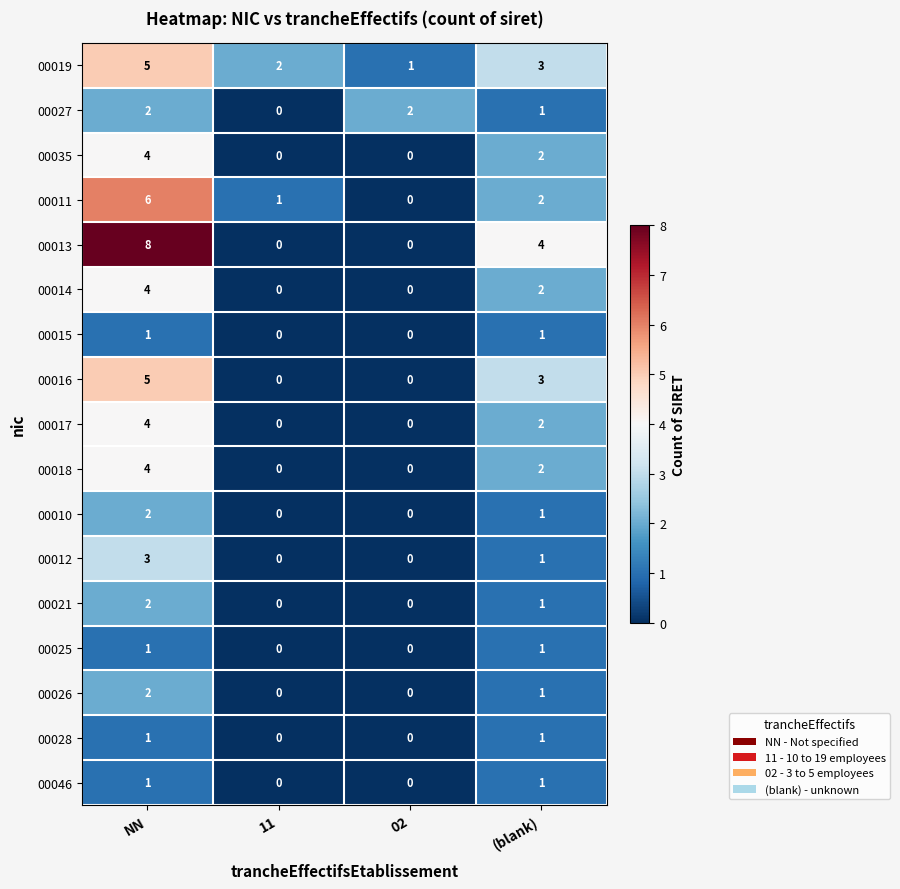

Is the value of 00019 at 02 greater than the value of 00012 at 02?

Yes